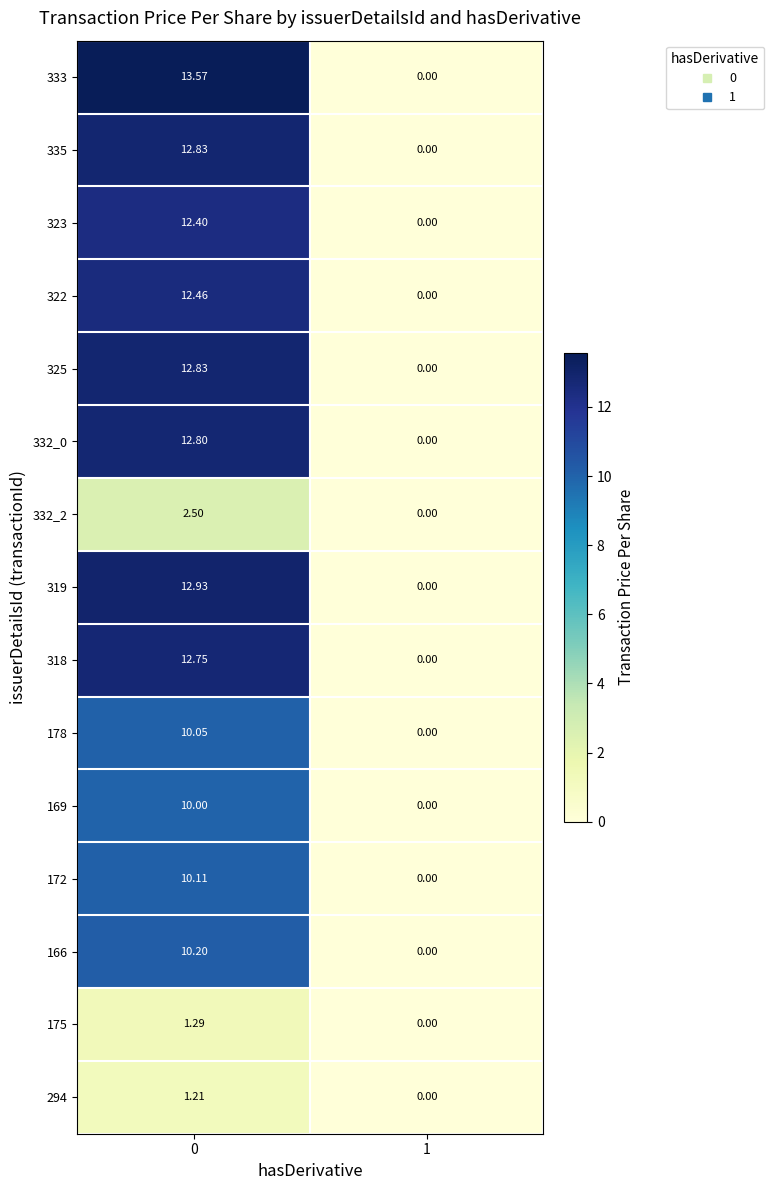

Is the value of 323 at 0 greater than the value of 169 at 0?

Yes